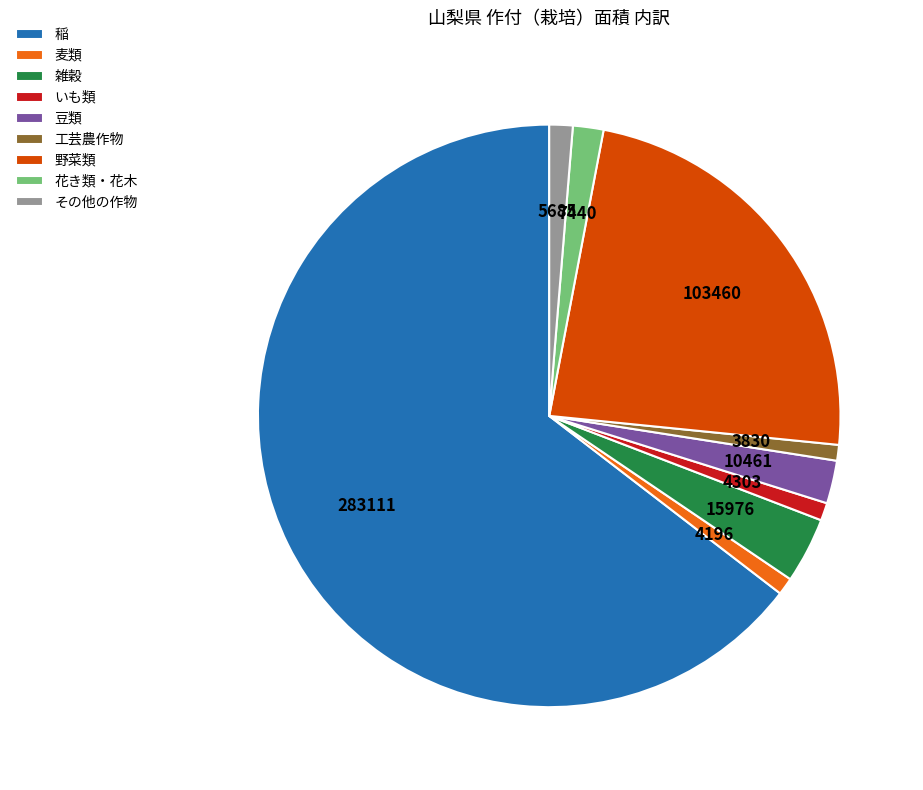

What is the largest slice in the pie chart?

稲